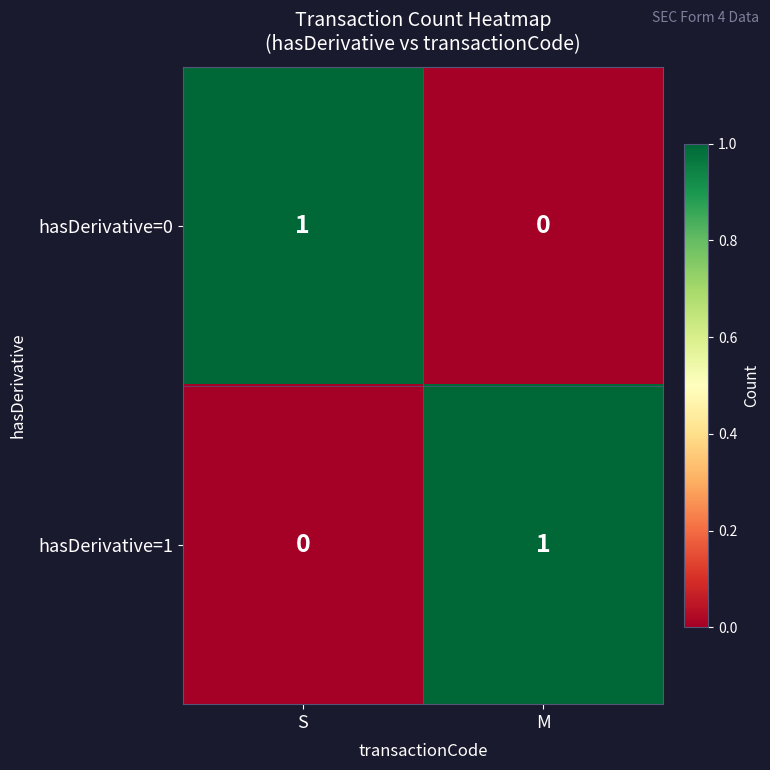

Reading left to right, extract all data points from this chart.

hasDerivative=0: S=1	M=0
hasDerivative=1: S=0	M=1